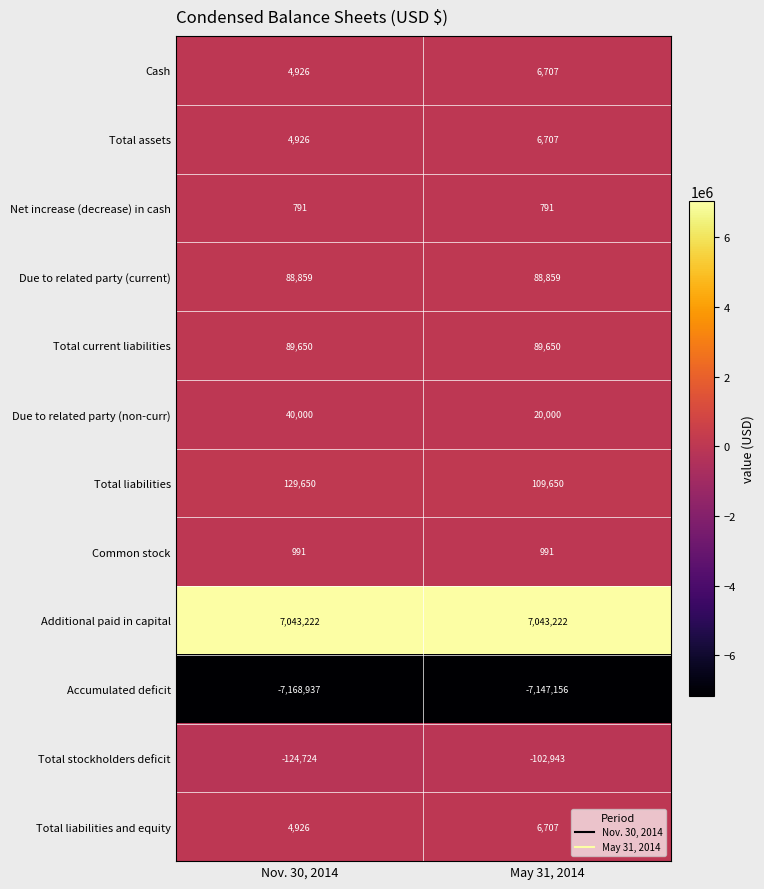

What is the sum of the Total assets values at May 31, 2014 and Nov. 30, 2014?

11633